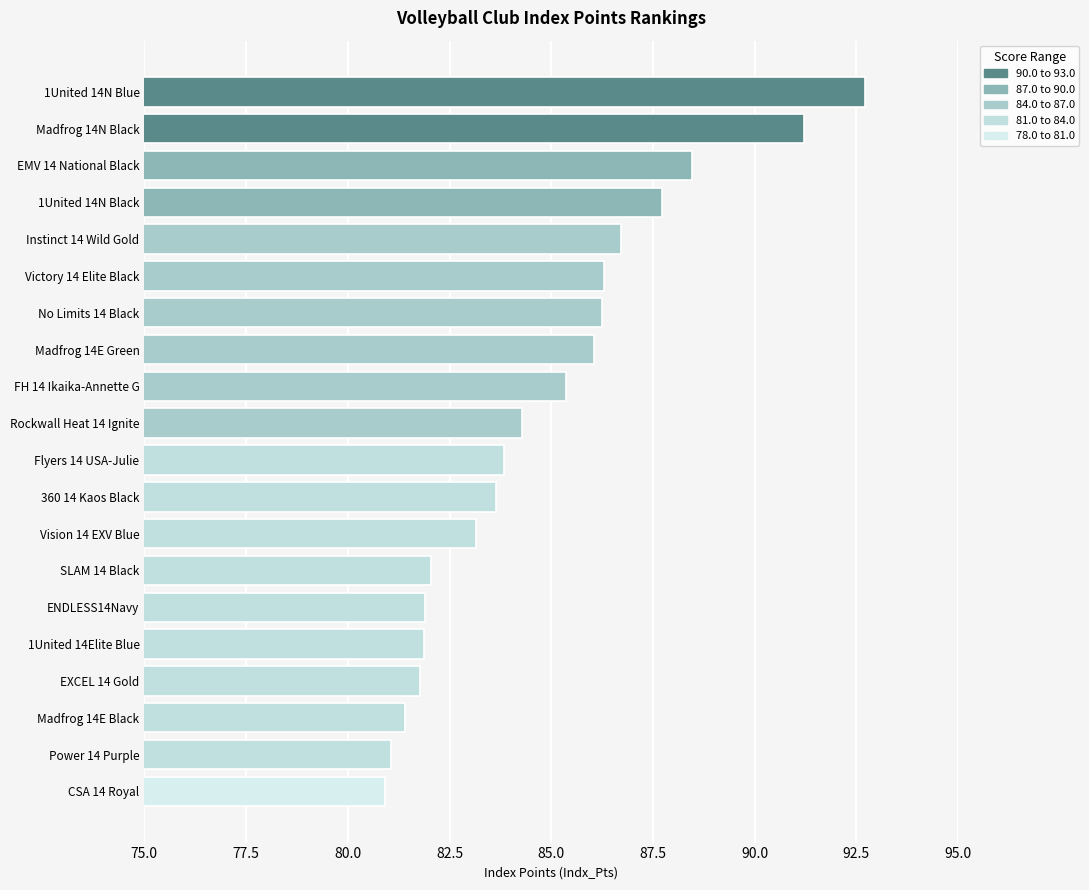

What position from the top is CSA 14 Royal?

20